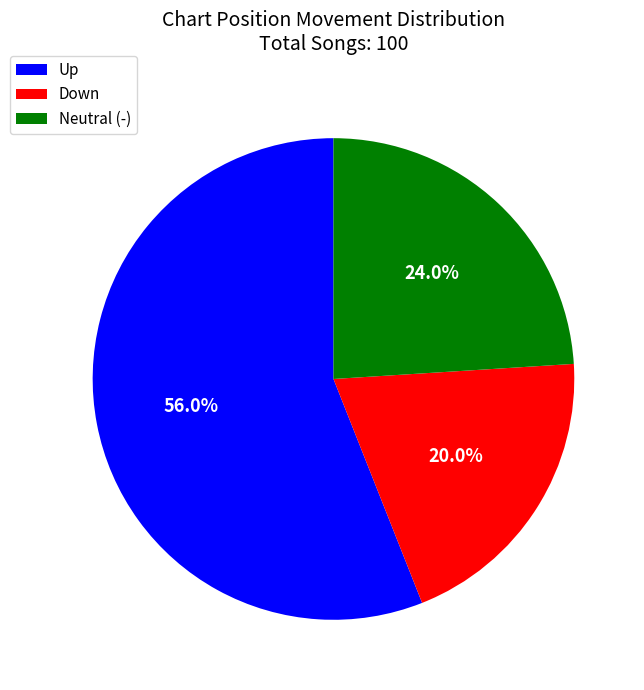

What percentage do Neutral (-) and Up together represent?

80.0%